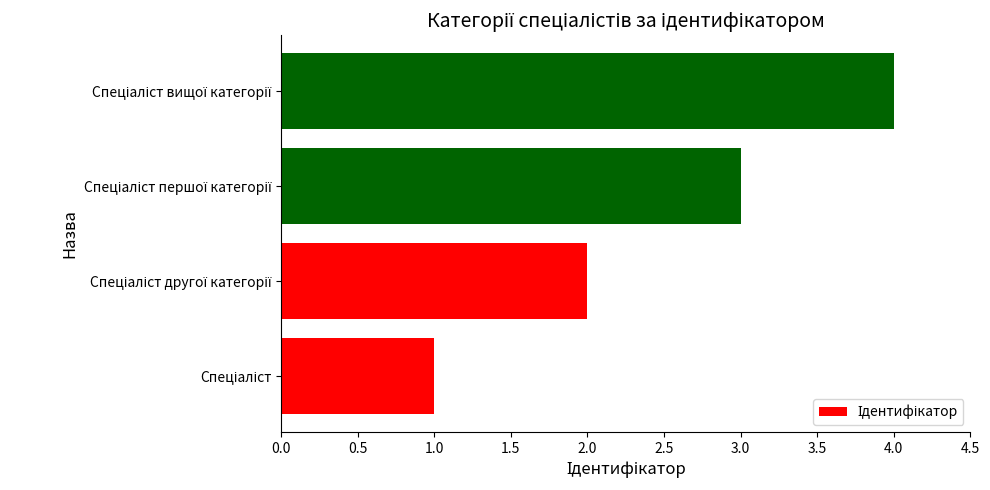

What is the difference between the maximum and minimum values?

3